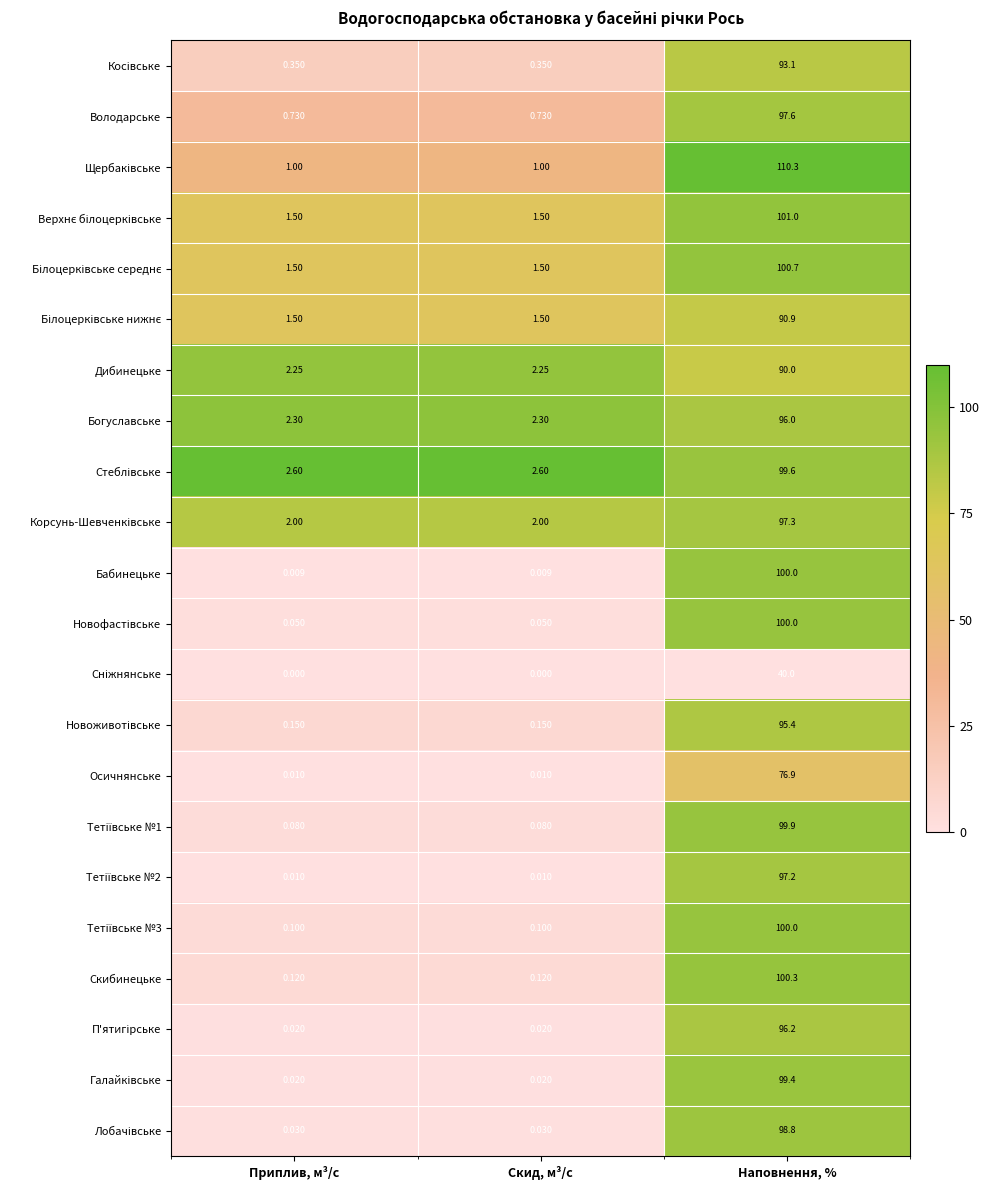

At which category is the sum across all series the highest?

Наповнення, %